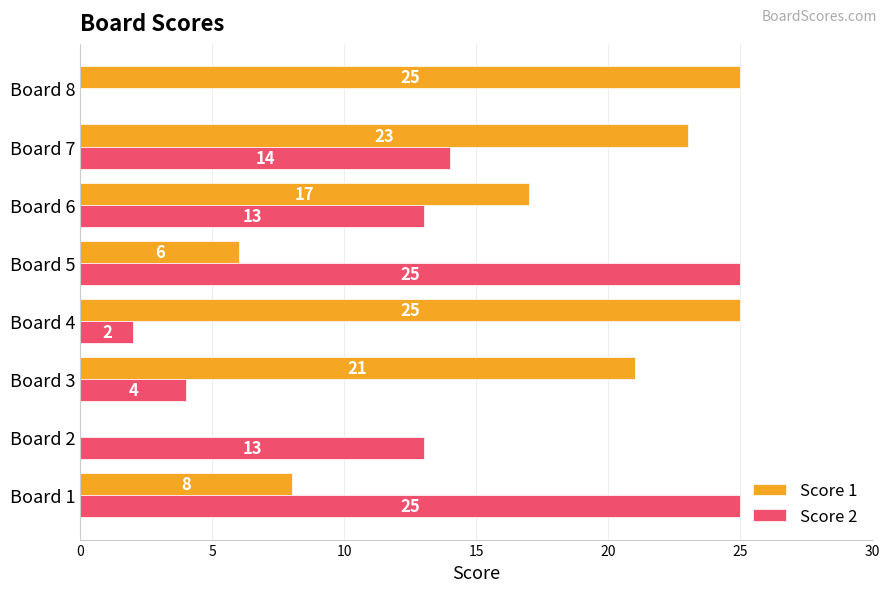

What is the highest value of the Score 2 series?

25